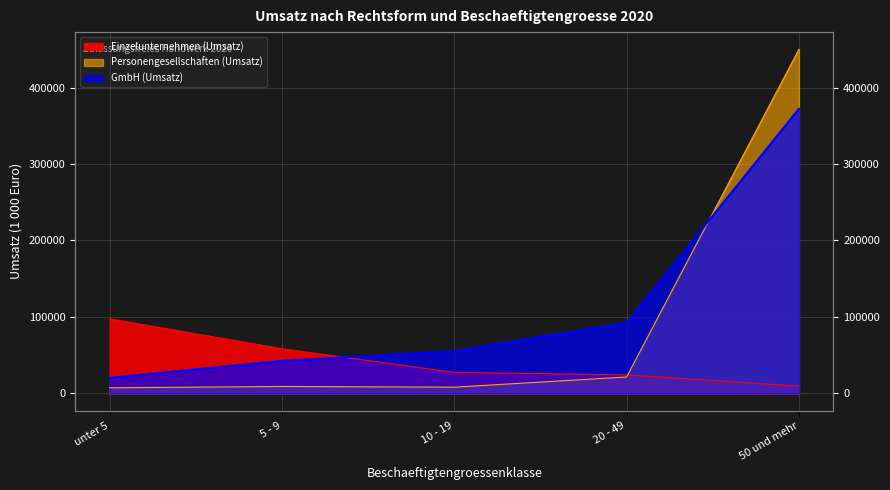

True or false: GmbH (Umsatz) has a value of 55405 at 5 - 9.

False